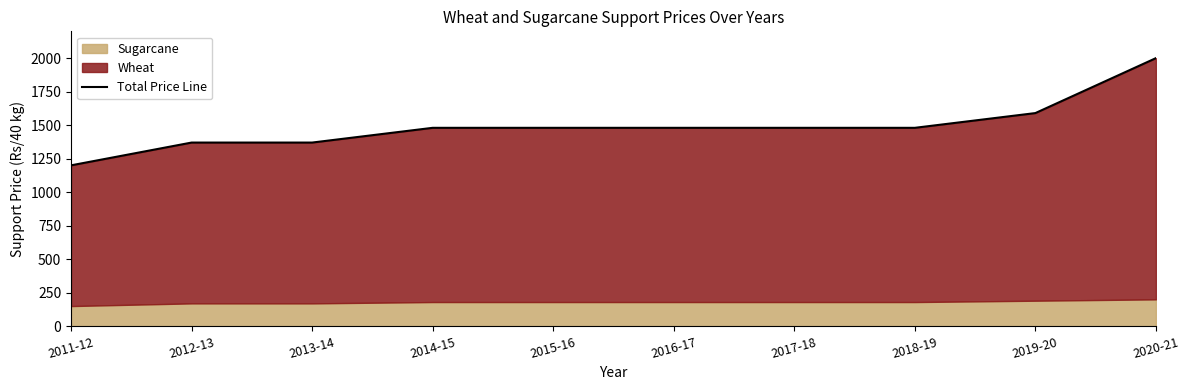

Rank the categories by value from highest to lowest.

2020-21, 2019-20, 2014-15, 2015-16, 2016-17, 2017-18, 2018-19, 2012-13, 2013-14, 2011-12